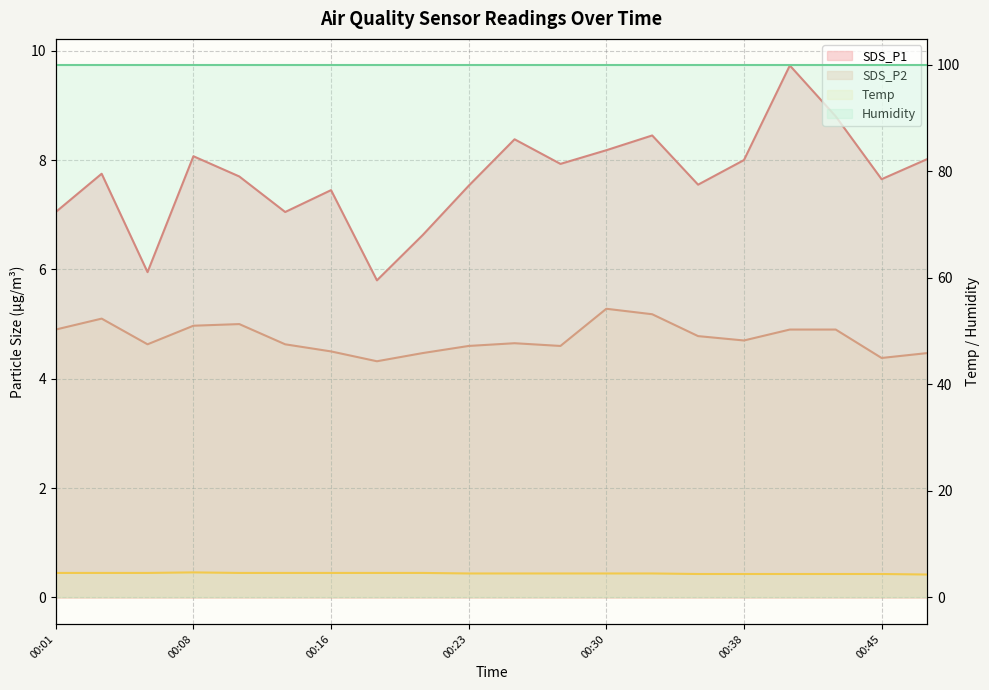

Count the number of data series in this chart.

4